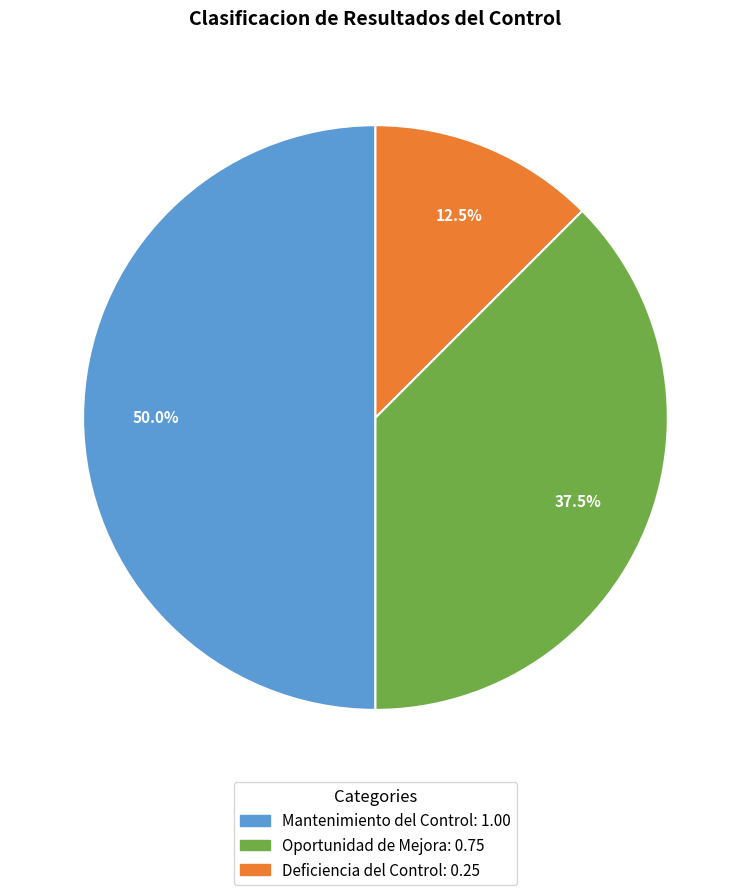

Is Oportunidad de Mejora the majority of the pie?

No